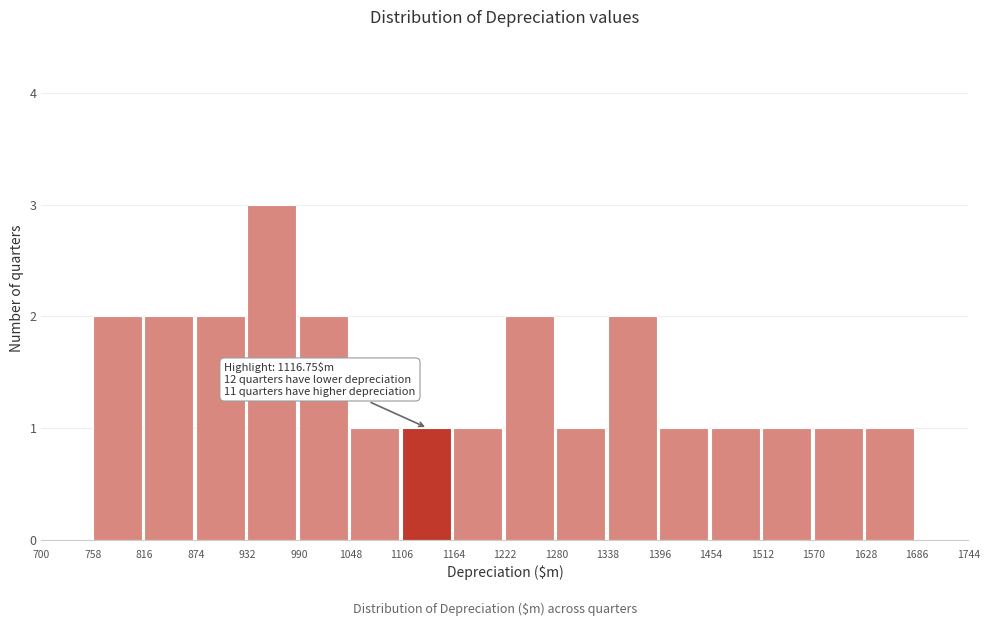

Which range on the x-axis has the tallest bar?

932 to 990